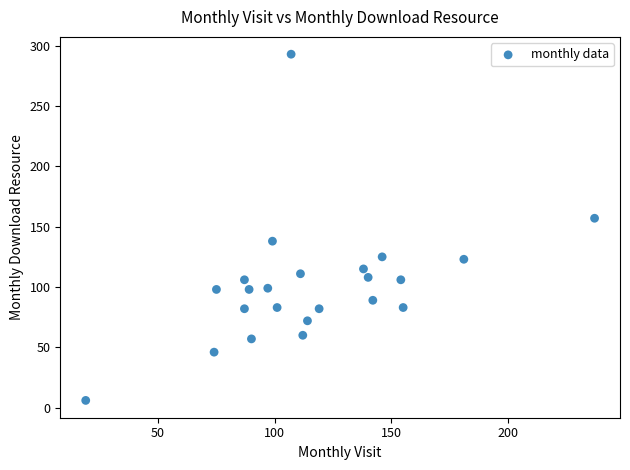

What is the range of Y values (max minus min)?

287